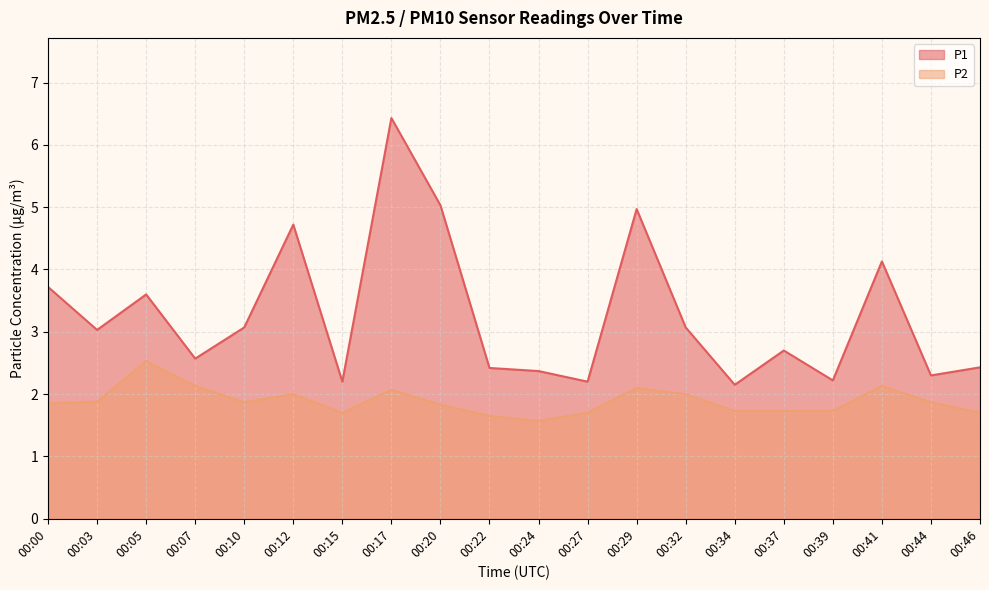

List the labels in order of P1 value, smallest first.

00:34, 00:15, 00:27, 00:39, 00:44, 00:24, 00:22, 00:46, 00:07, 00:37, 00:03, 00:10, 00:32, 00:05, 00:00, 00:41, 00:12, 00:29, 00:20, 00:17